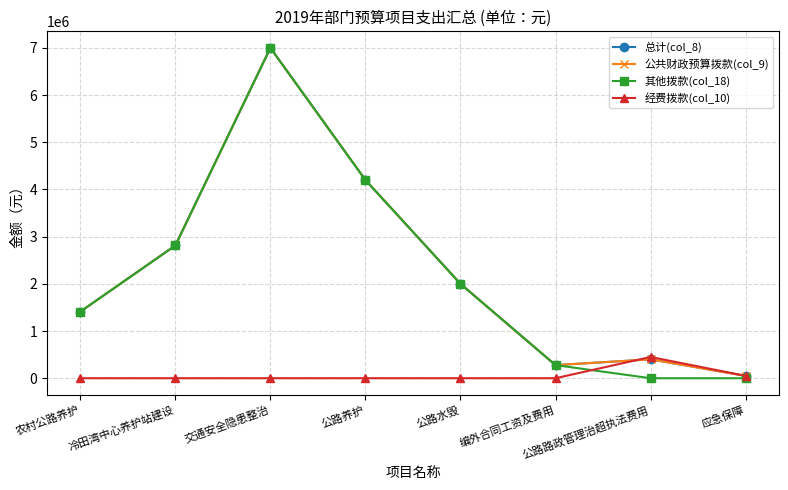

What is the average value of the 公共财政预算拨款(col_9) series?

2268728